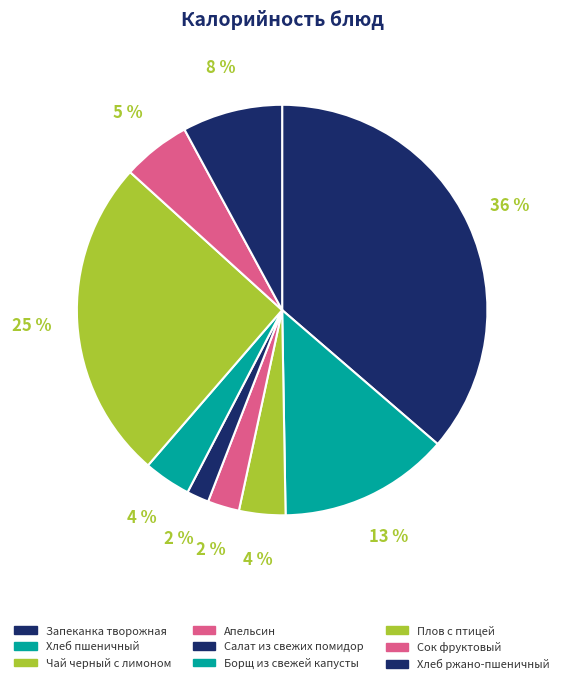

Rank the categories by value from lowest to highest.

Салат из свежих помидор и огурцов, Апельсин, Чай черный с лимоном, Борщ из свежей капусты, Сок фруктовый, Хлеб ржано-пшеничный, Хлеб пшеничный, Плов с птицей, Запеканка творожная с соусом молочным